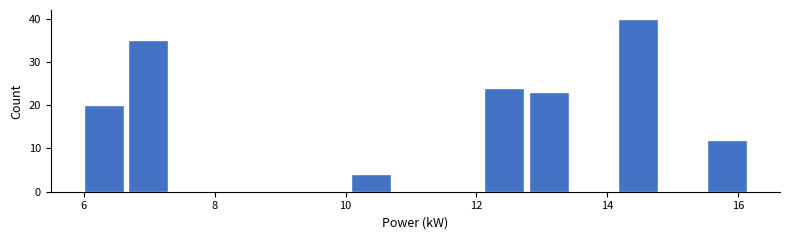

Around what value on the x-axis is the tallest bar? Give the approximate position of its centre, as read against the axis.

14.4